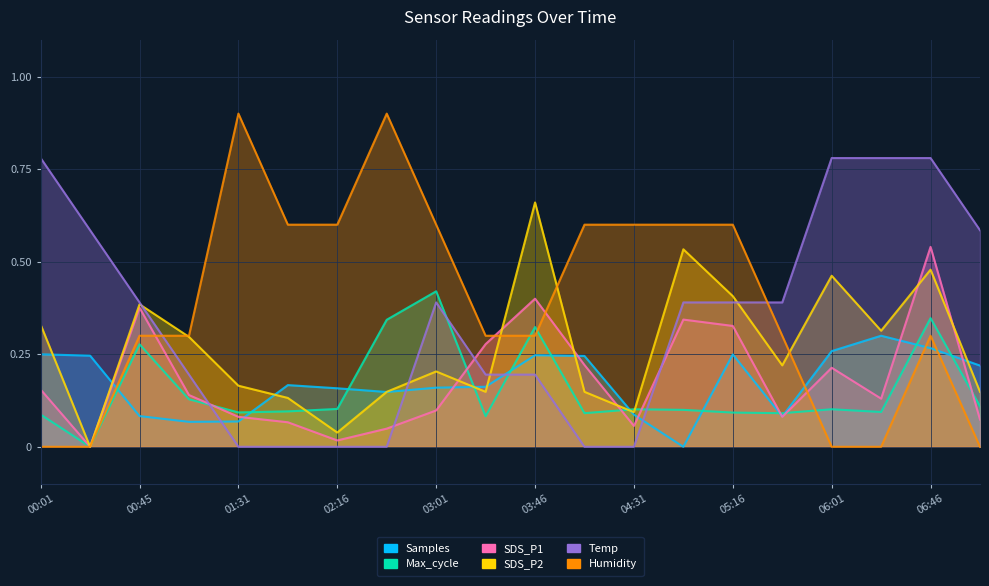

What is the total value across all series at 04:09?

1.3